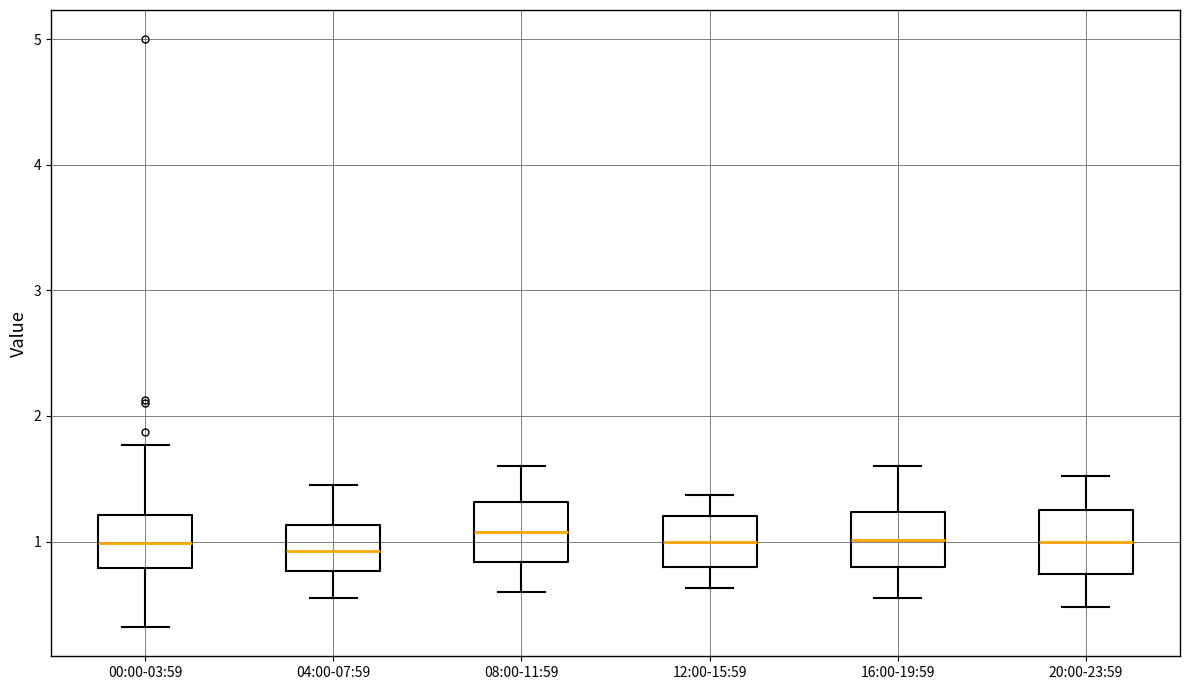

Reading left to right, read every box against the y-axis: the position of its median line, the range the box covers, and the ends of its whiskers. The values are not printed on the chart, so give them approximately, as read against the axis.

00:00-03:59: median 1.0, box 0.8 to 1.2, whiskers 0.3 to 1.8
04:00-07:59: median 0.9, box 0.8 to 1.1, whiskers 0.6 to 1.5
08:00-11:59: median 1.1, box 0.8 to 1.3, whiskers 0.6 to 1.6
12:00-15:59: median 1.0, box 0.8 to 1.2, whiskers 0.6 to 1.4
16:00-19:59: median 1.0, box 0.8 to 1.2, whiskers 0.6 to 1.6
20:00-23:59: median 1.0, box 0.7 to 1.3, whiskers 0.5 to 1.5